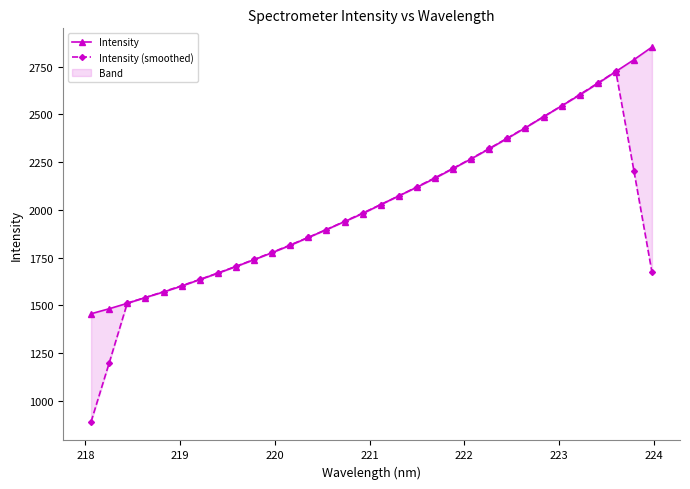

How many distinct data groups are displayed?

2